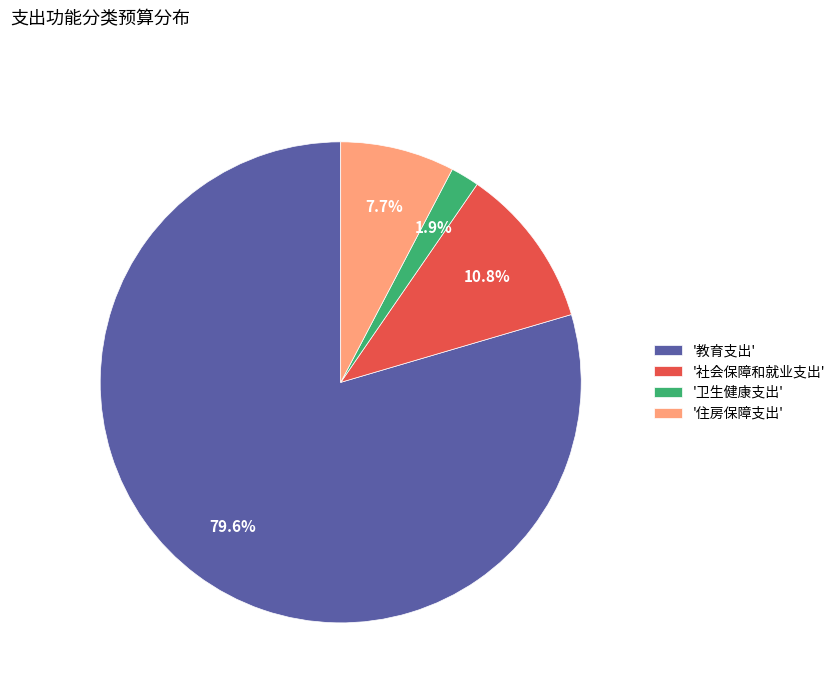

Which has a higher value, '住房保障支出' or '卫生健康支出'?

'住房保障支出'